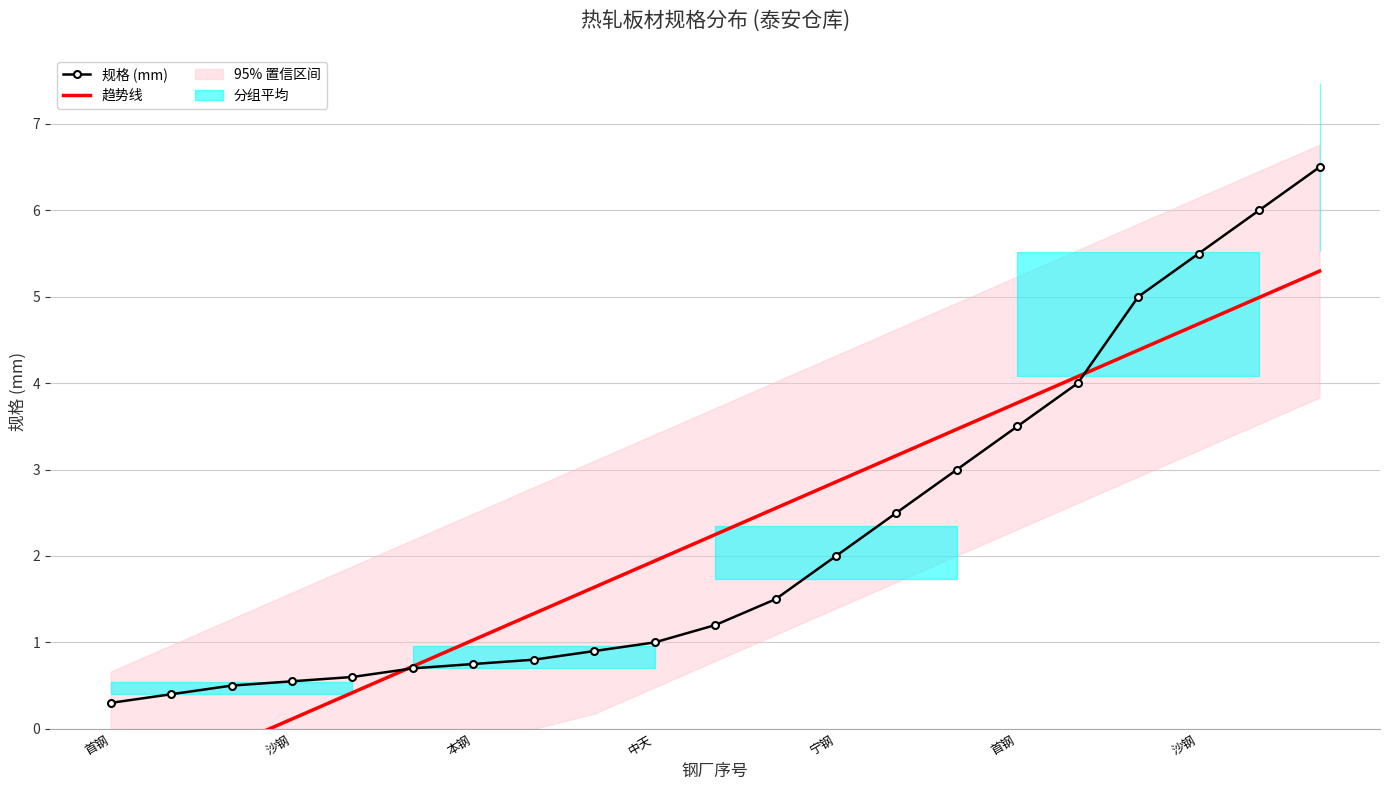

Rank the series by their average value, from highest to lowest.

规格 (mm), 趋势线